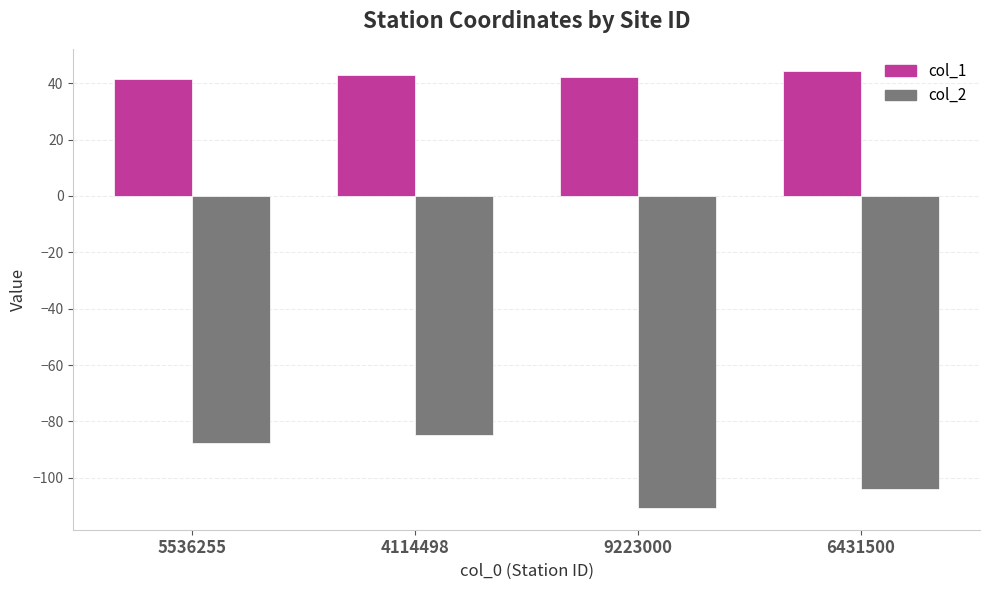

Count the number of data series in this chart.

2